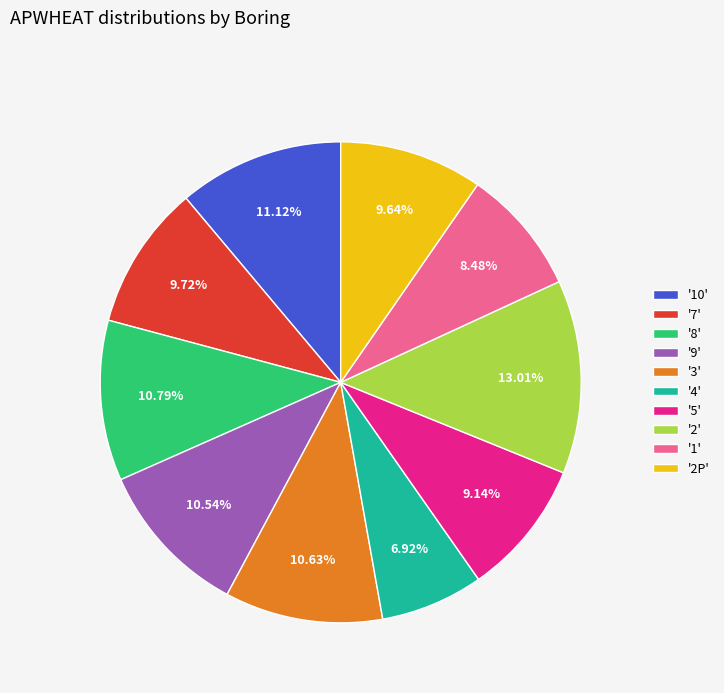

Does '10' account for over 50% of the chart?

No